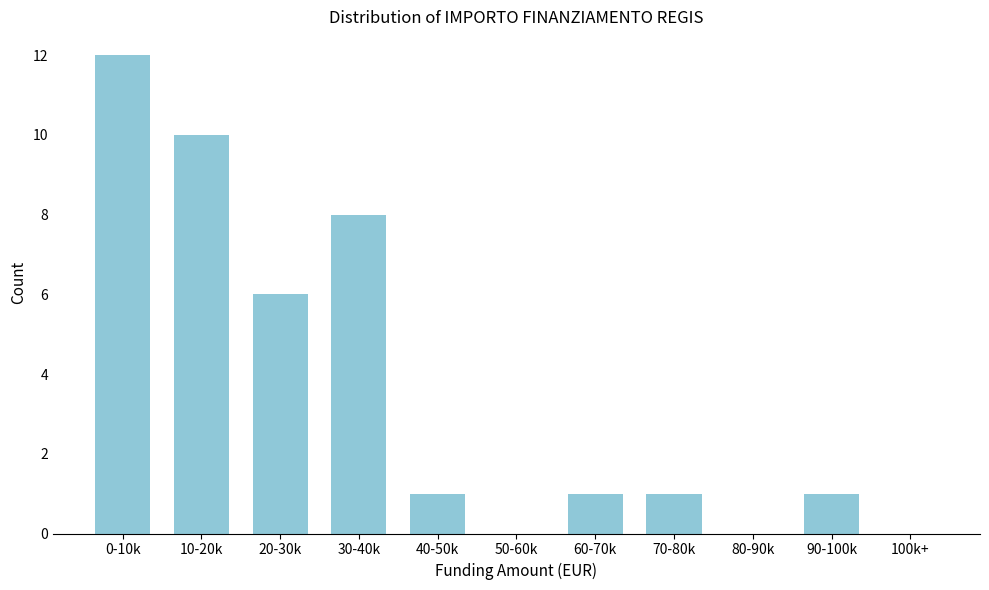

Reading left to right, extract all data points from this chart.

0-10k=12	10-20k=10	20-30k=6	30-40k=8	40-50k=1	50-60k=0	60-70k=1	70-80k=1	80-90k=0	90-100k=1	100k+=0